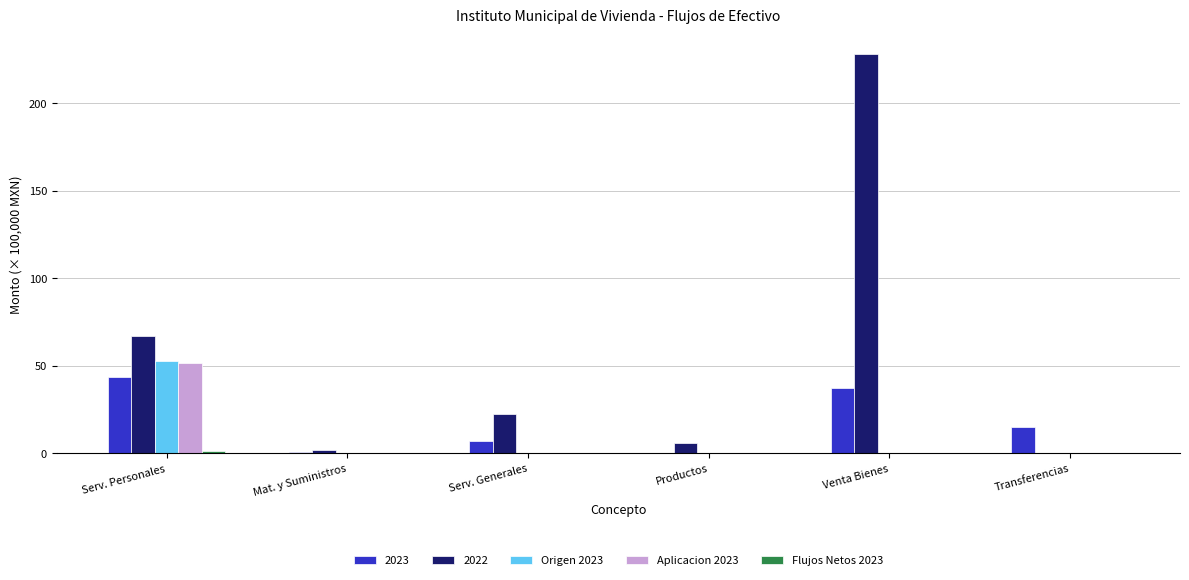

Which category has the highest value across all series?

Venta Bienes